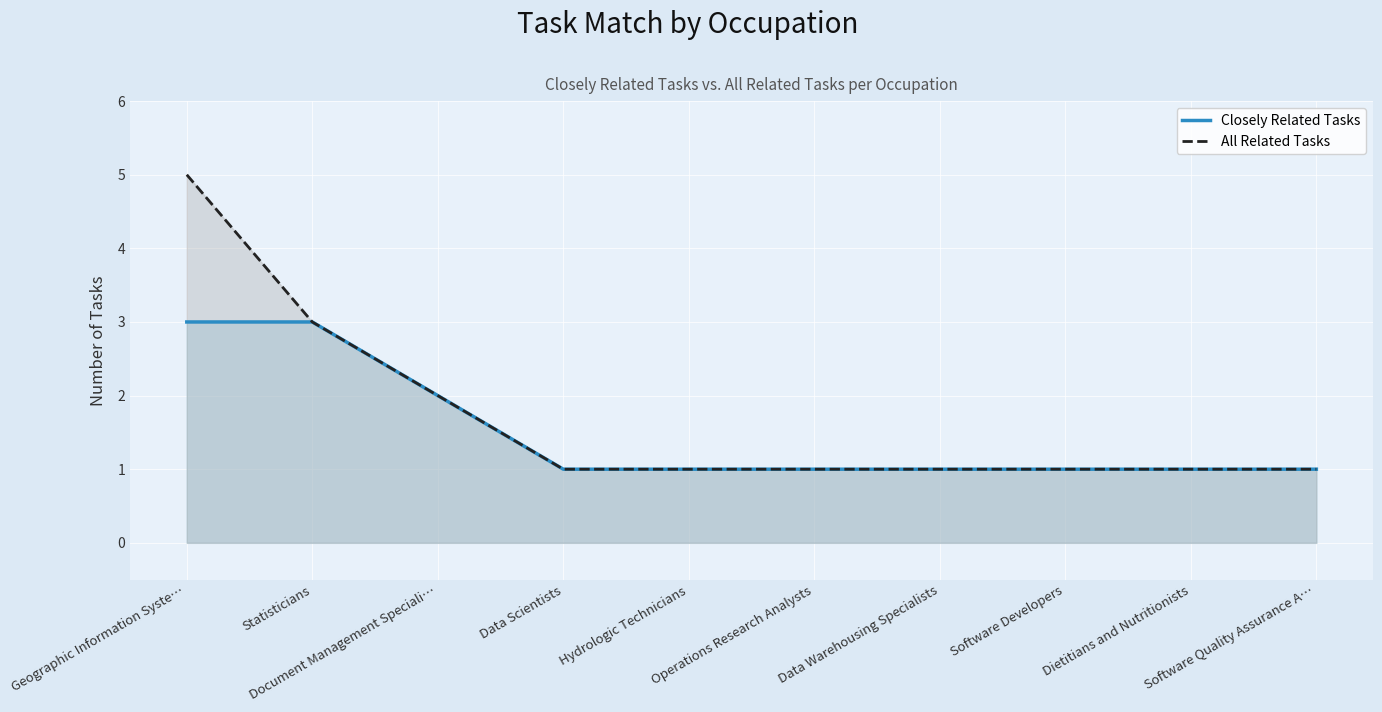

What is the label of the 4th point from the right?

Data Warehousing Specialists